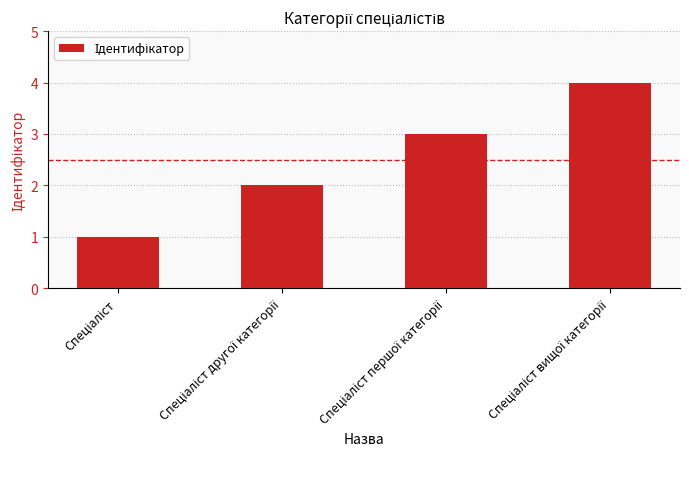

What is the difference between the maximum and minimum values?

3